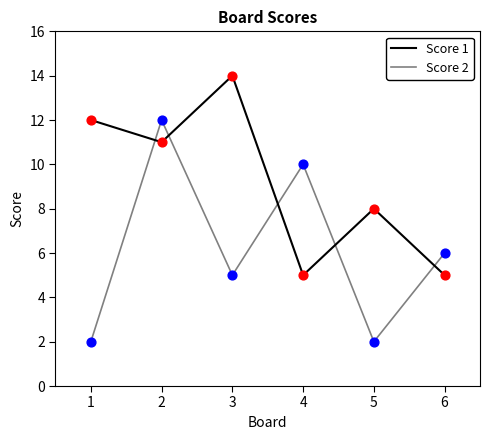

Which series changed the most between 2 and 4?

Score 1